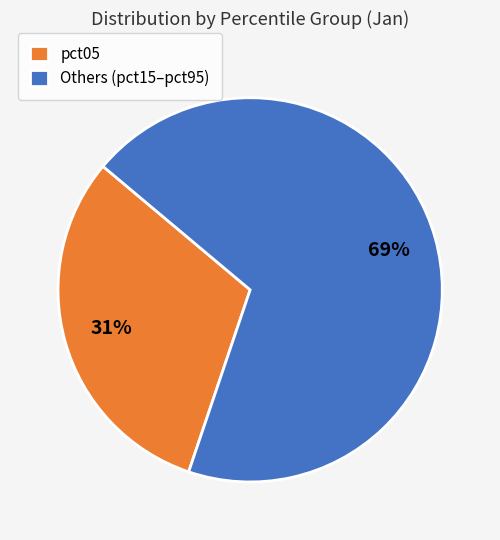

Is it true that pct05 is 19% of the pie?

False